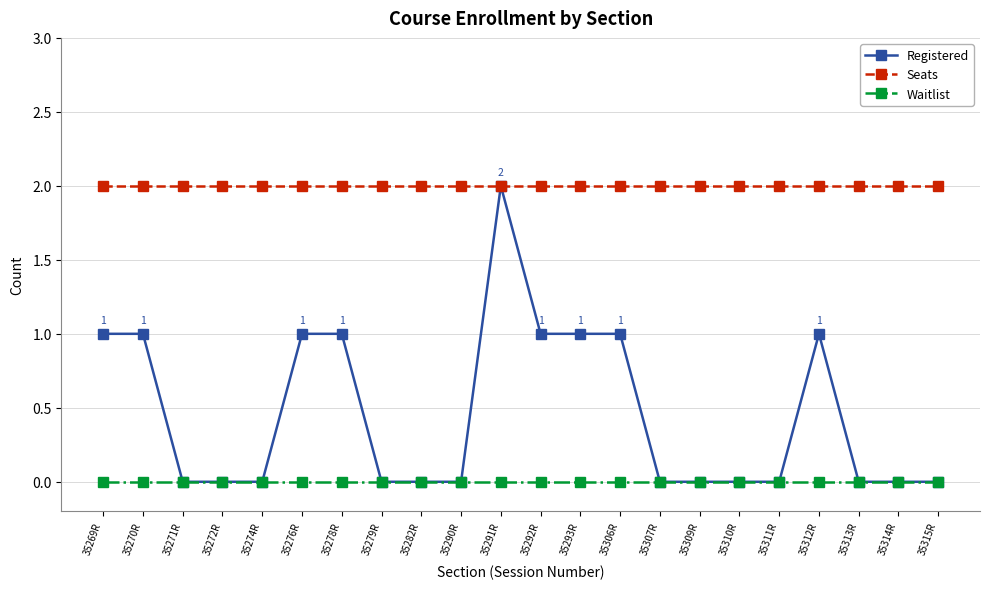

Reading right to left, extract all data points from this chart.

Registered: 35315R=0	35314R=0	35313R=0	35312R=1	35311R=0	35310R=0	35309R=0	35307R=0	35306R=1	35293R=1	35292R=1	35291R=2	35290R=0	35282R=0	35279R=0	35278R=1	35276R=1	35274R=0	35272R=0	35271R=0	35270R=1	35269R=1
Seats: 35315R=2	35314R=2	35313R=2	35312R=2	35311R=2	35310R=2	35309R=2	35307R=2	35306R=2	35293R=2	35292R=2	35291R=2	35290R=2	35282R=2	35279R=2	35278R=2	35276R=2	35274R=2	35272R=2	35271R=2	35270R=2	35269R=2
Waitlist: 35315R=0	35314R=0	35313R=0	35312R=0	35311R=0	35310R=0	35309R=0	35307R=0	35306R=0	35293R=0	35292R=0	35291R=0	35290R=0	35282R=0	35279R=0	35278R=0	35276R=0	35274R=0	35272R=0	35271R=0	35270R=0	35269R=0